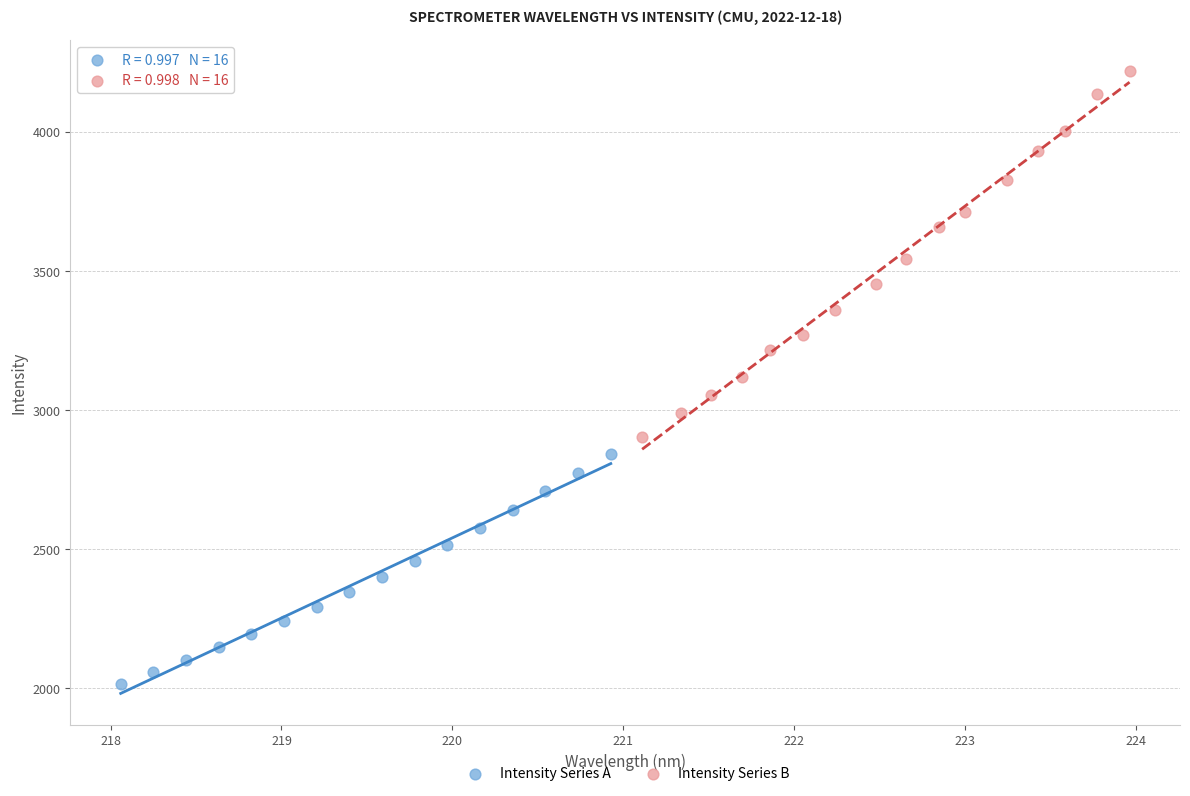

Which series reaches the minimum Y coordinate?

Intensity Series A